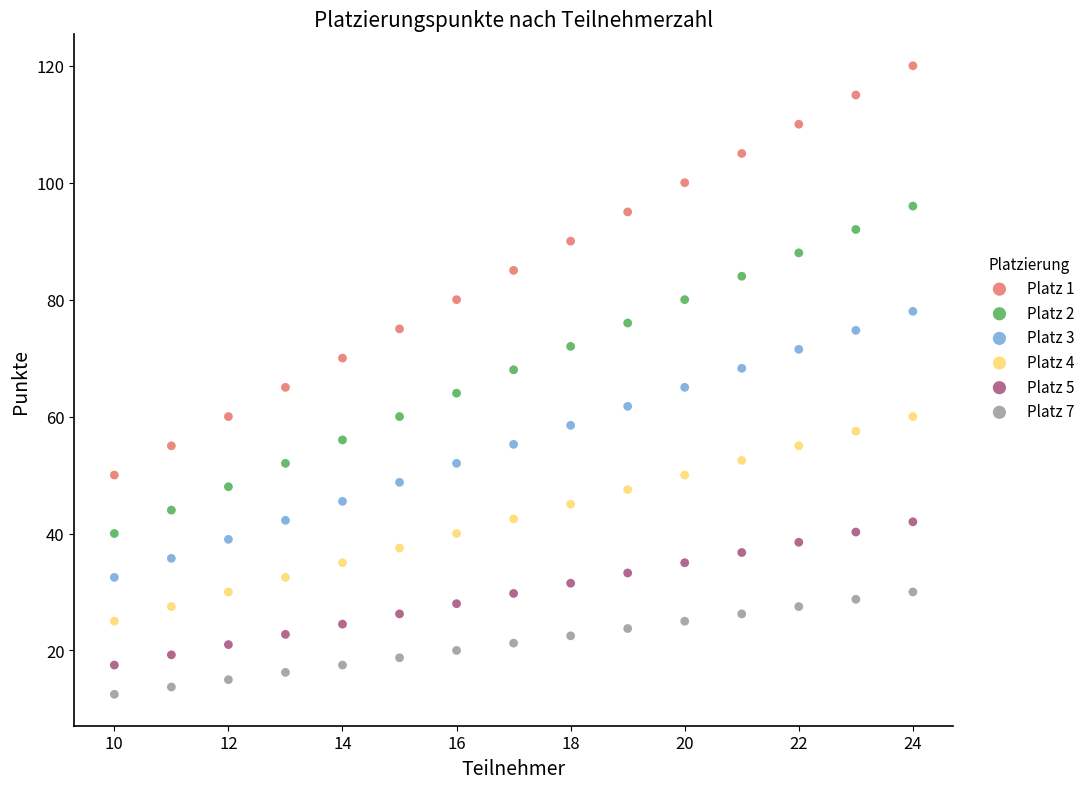

Which series has the largest Y range (max minus min)?

Platz 1